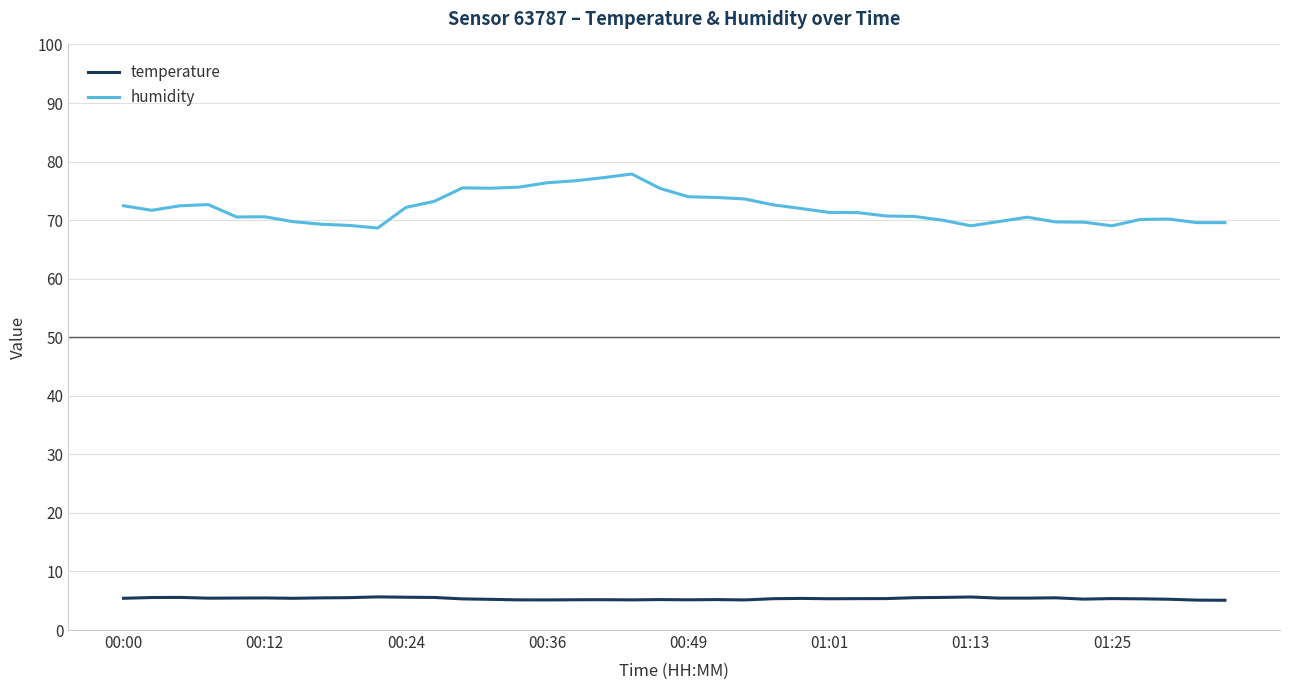

What is the difference between the maximum and minimum values in the humidity series?

9.2